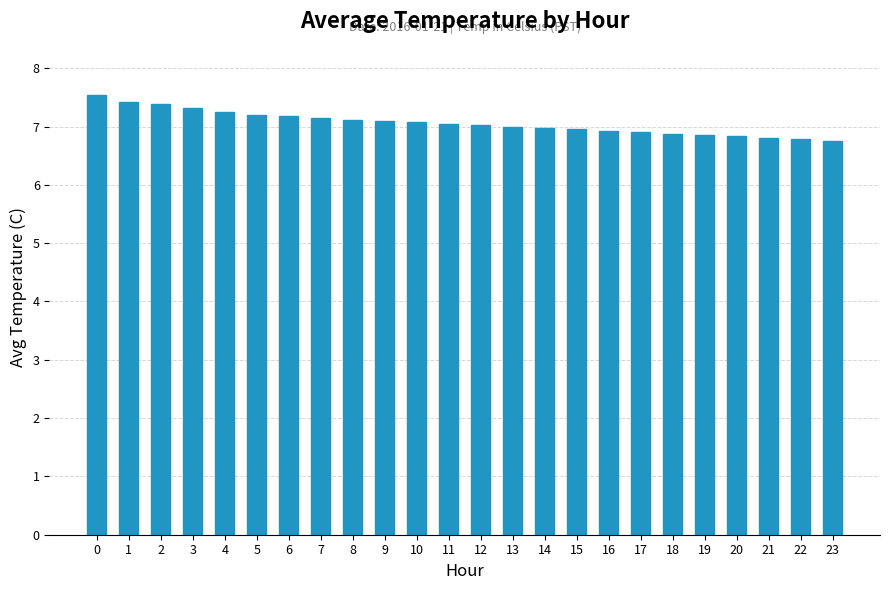

What is the greatest value displayed?

7.5